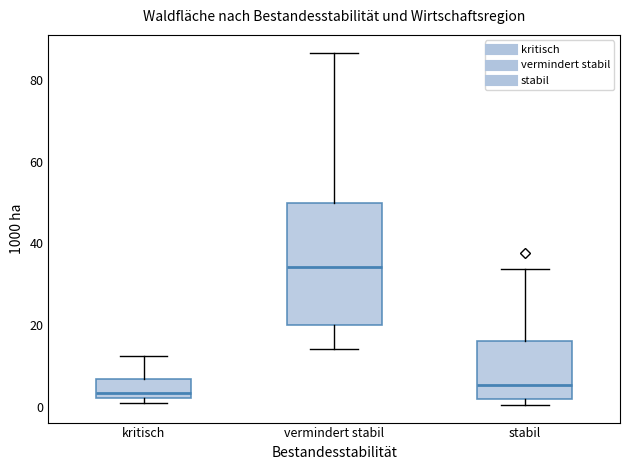

Which box is the tallest, from its lower edge to its upper edge?

vermindert stabil